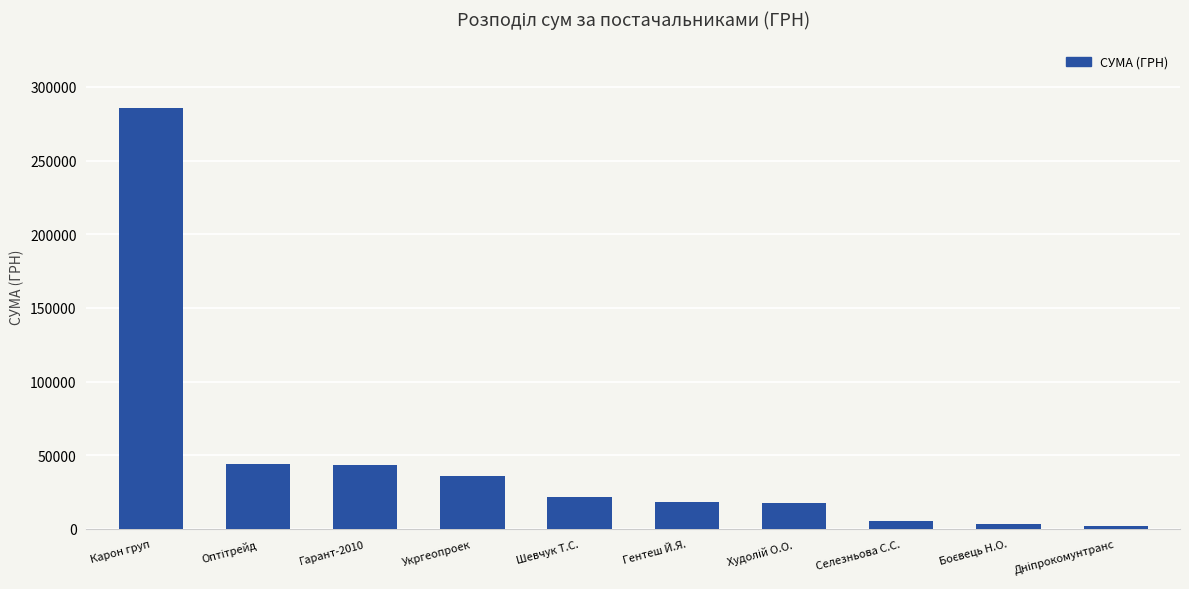

The chart shows a value of 18549.0 at Гентеш Й.Я.. True or false?

True